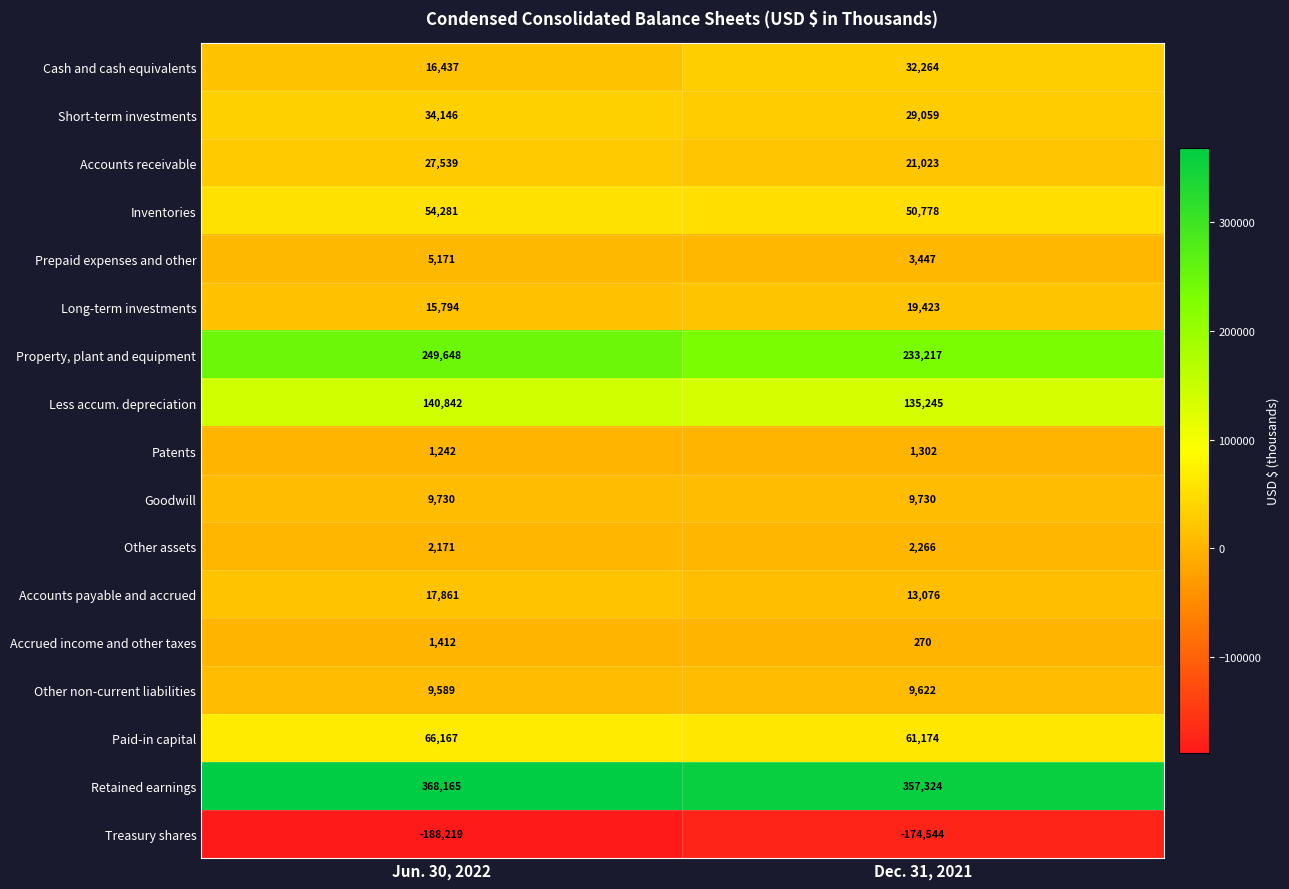

Between Jun. 30, 2022 and Dec. 31, 2021, which series saw the biggest shift?

Property, plant and equipment